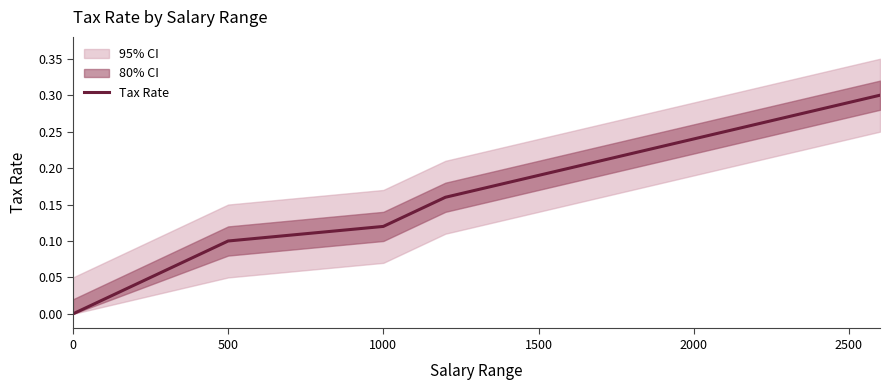

What position from the left is 2500?

6